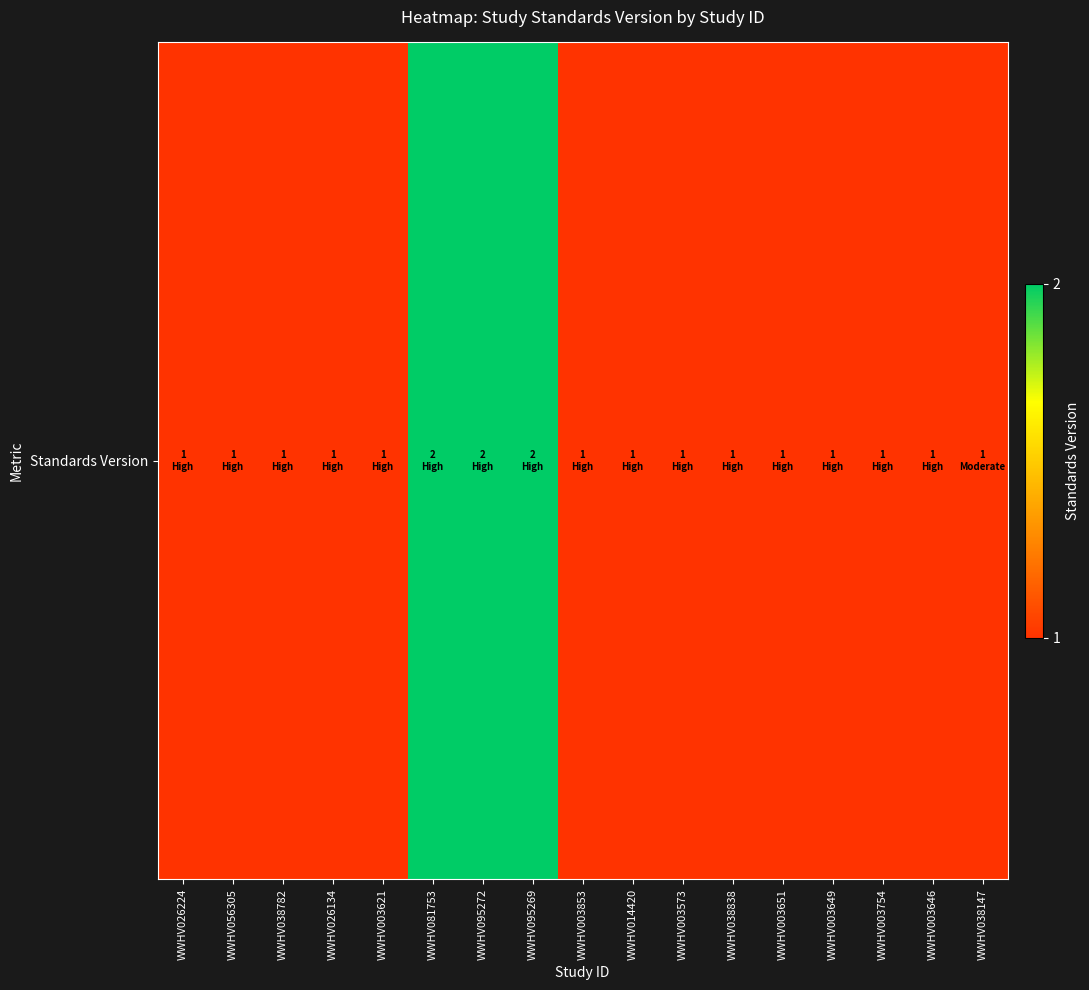

What is the difference between the second highest and minimum values?

1